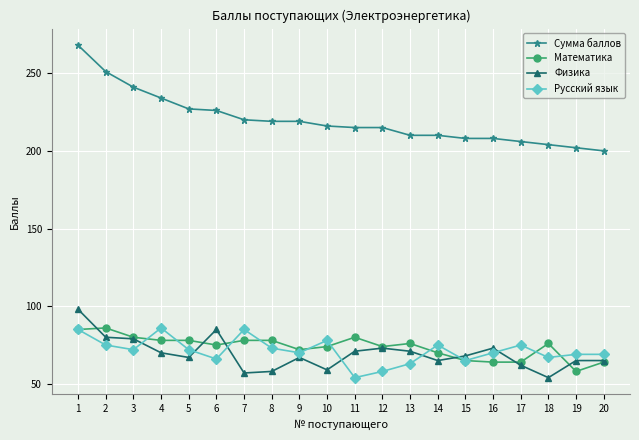

Which series has the widest spread of values?

Сумма баллов